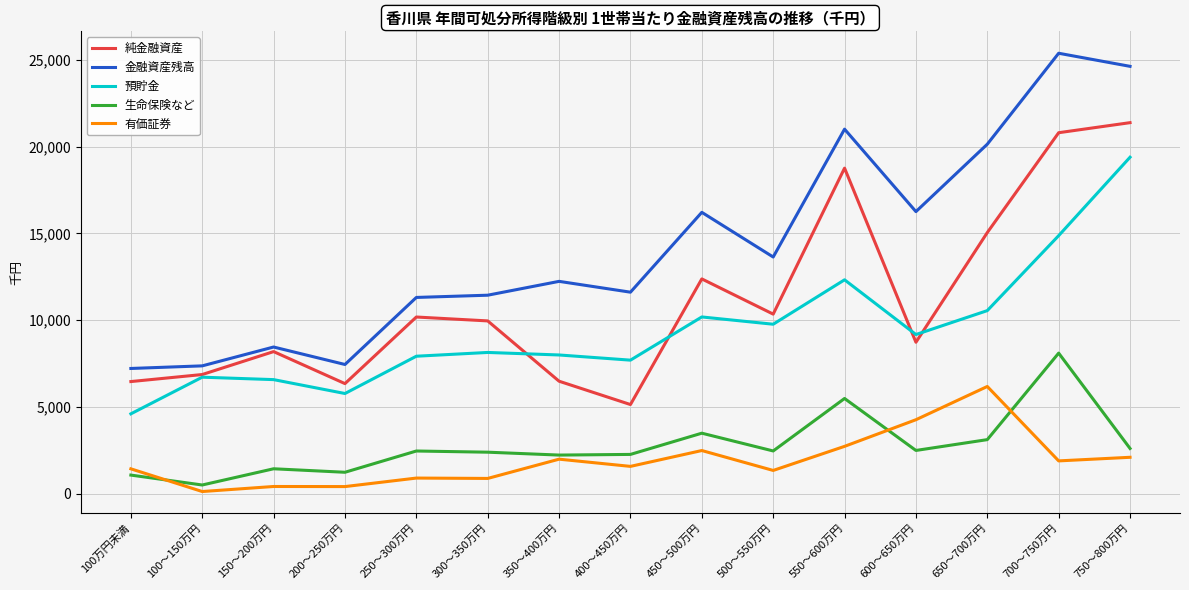

Count the number of data series in this chart.

5